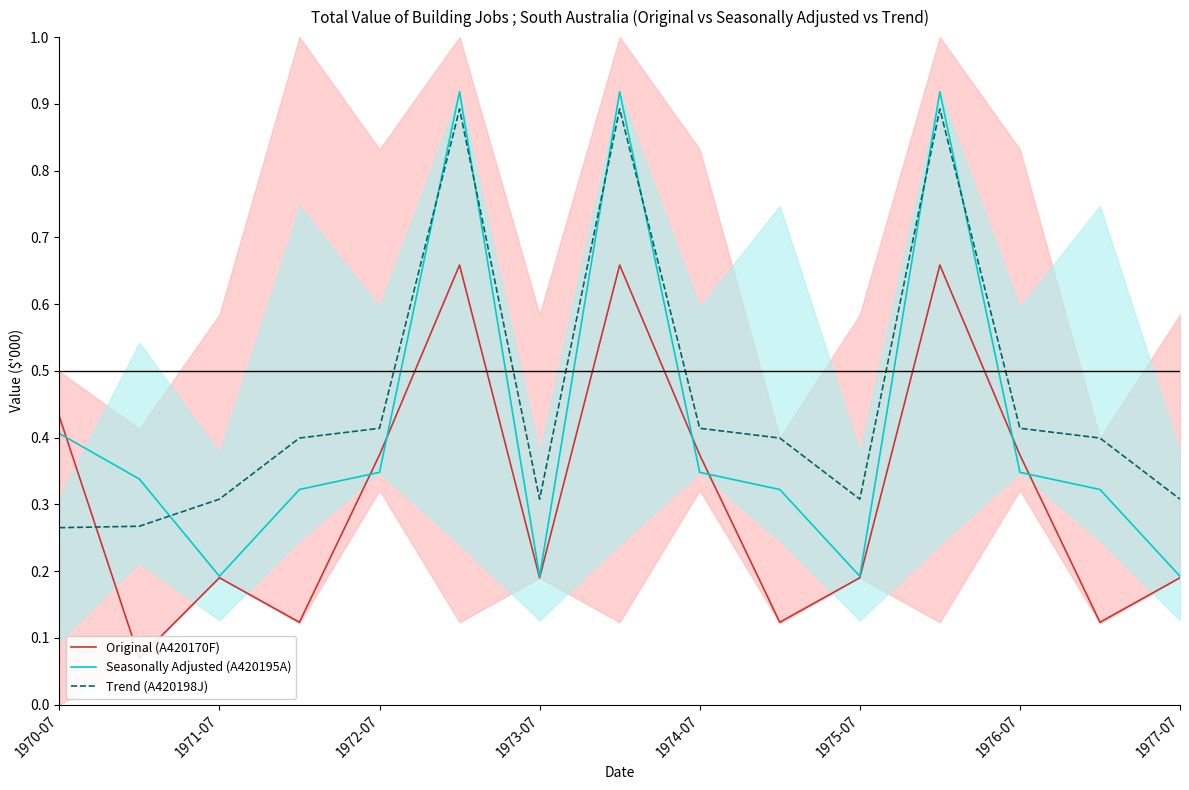

What is the minimum value shown in the chart?

0.1